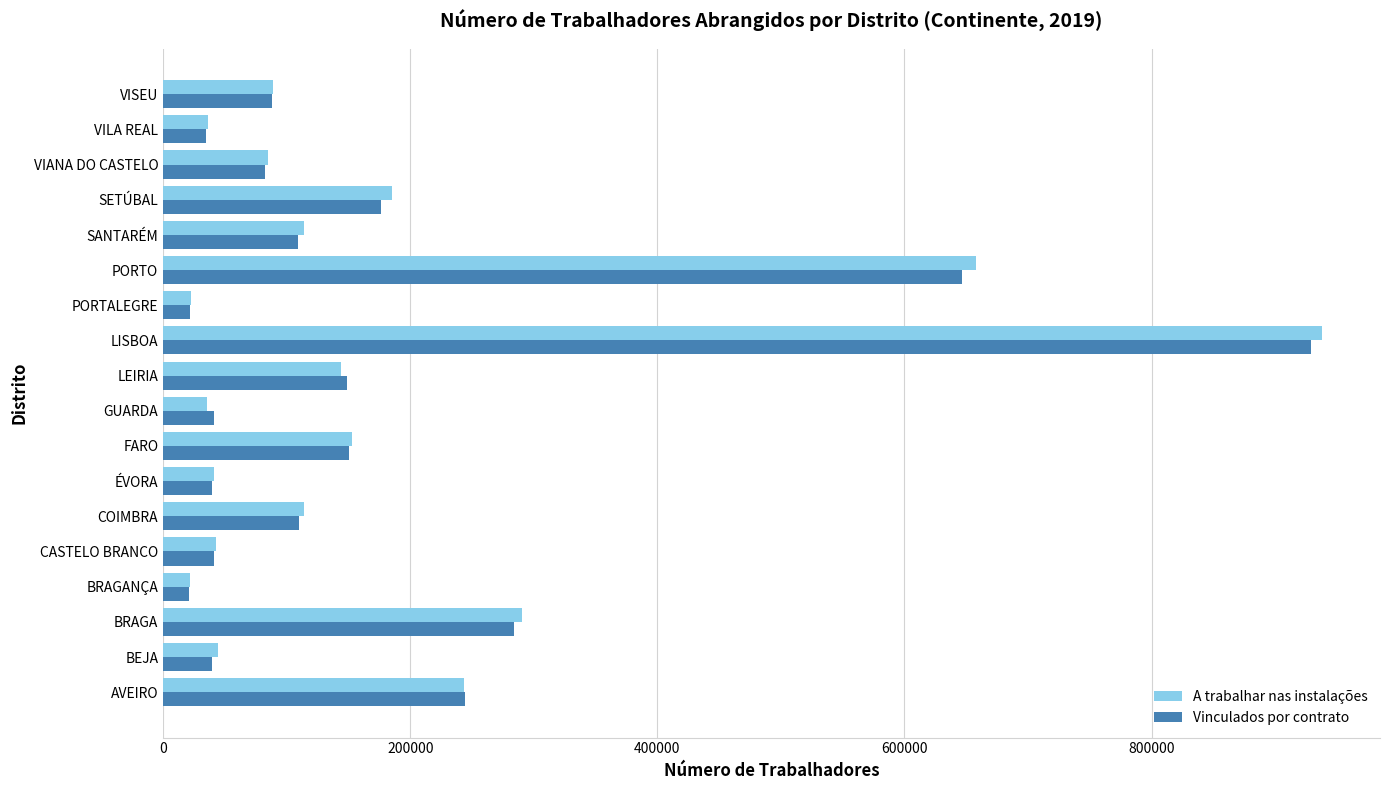

What is the spread (max minus min) of values at BEJA?

4818